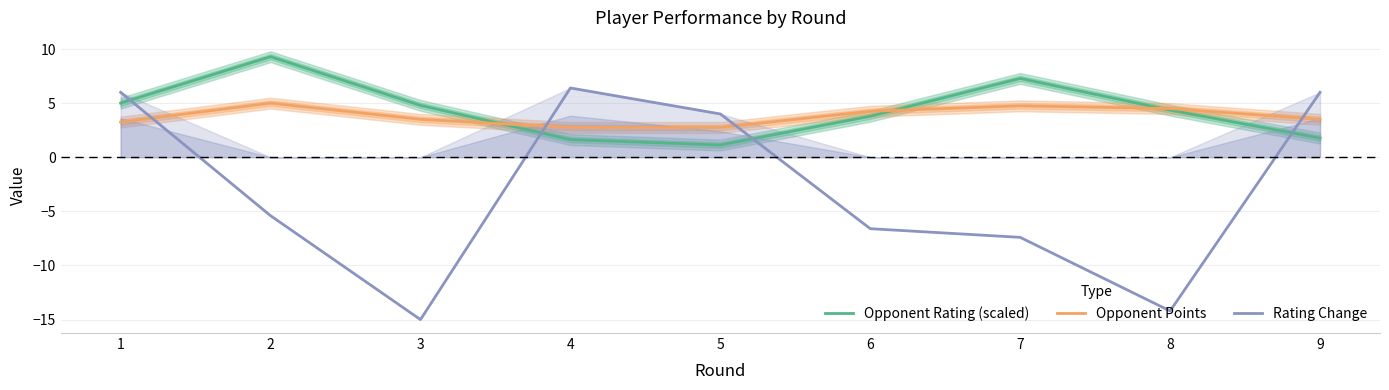

What is the sum of all Rating Change values?

-26.2